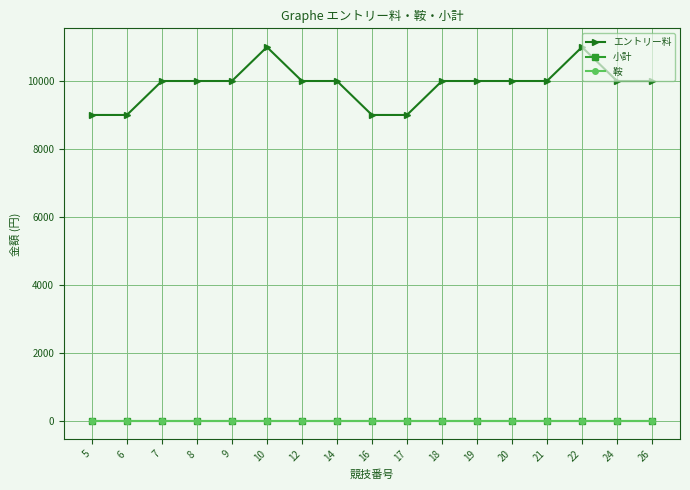

What is the value of the エントリー料 point at the 16th from the left?

10000